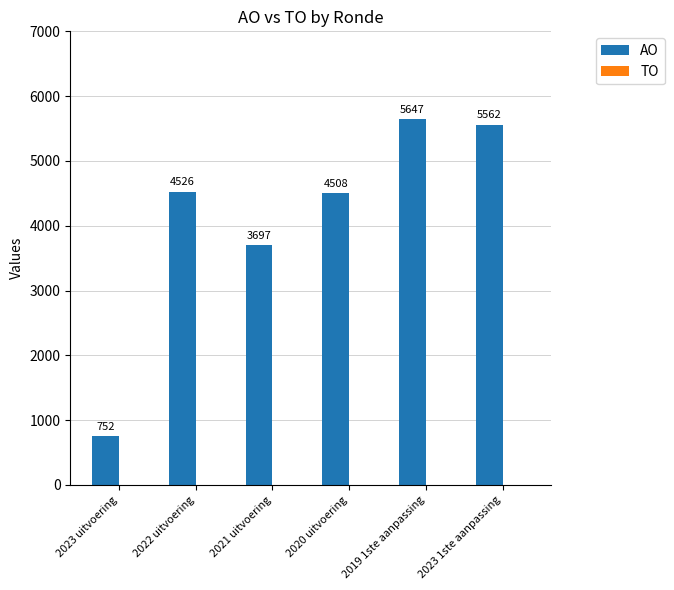

The value at 2023 1ste aanpassing is 1818. True or false?

False